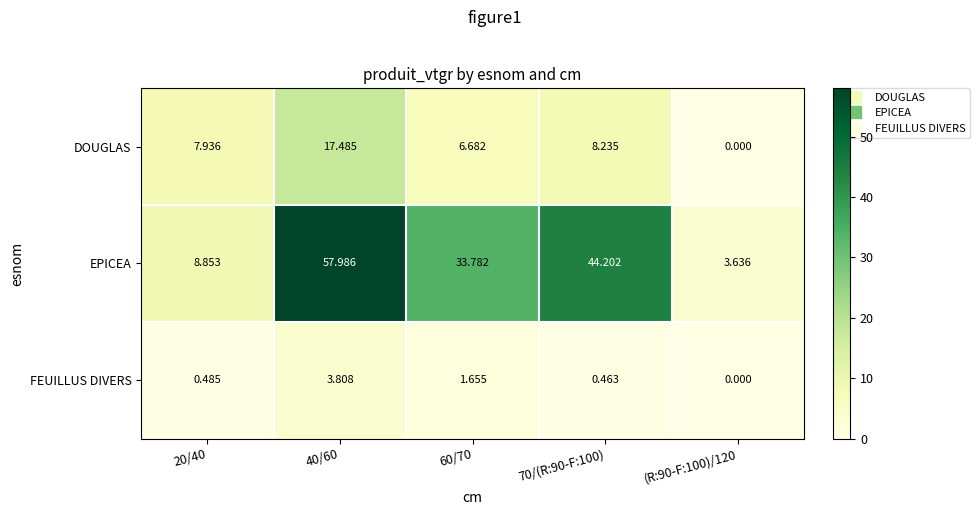

Rank the series at 40/60 from lowest to highest value.

FEUILLUS DIVERS, DOUGLAS, EPICEA